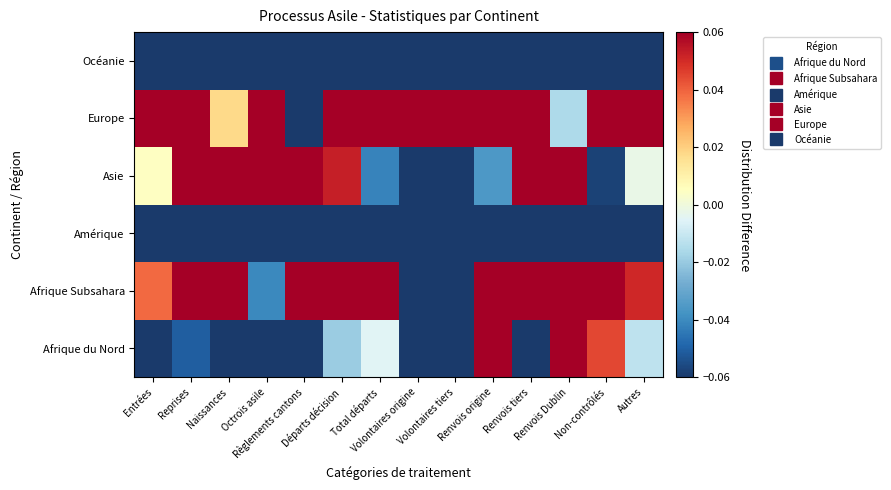

At how many categories does at least one series exceed 0?

14